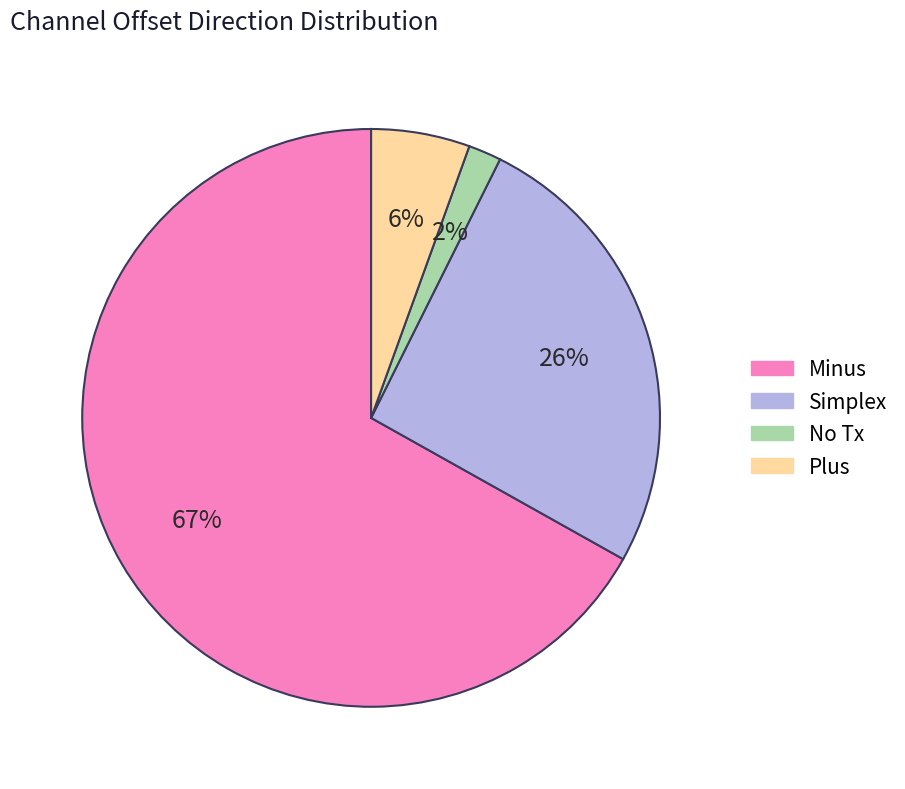

To the nearest percent, what is the combined percentage of Simplex and No Tx?

28%